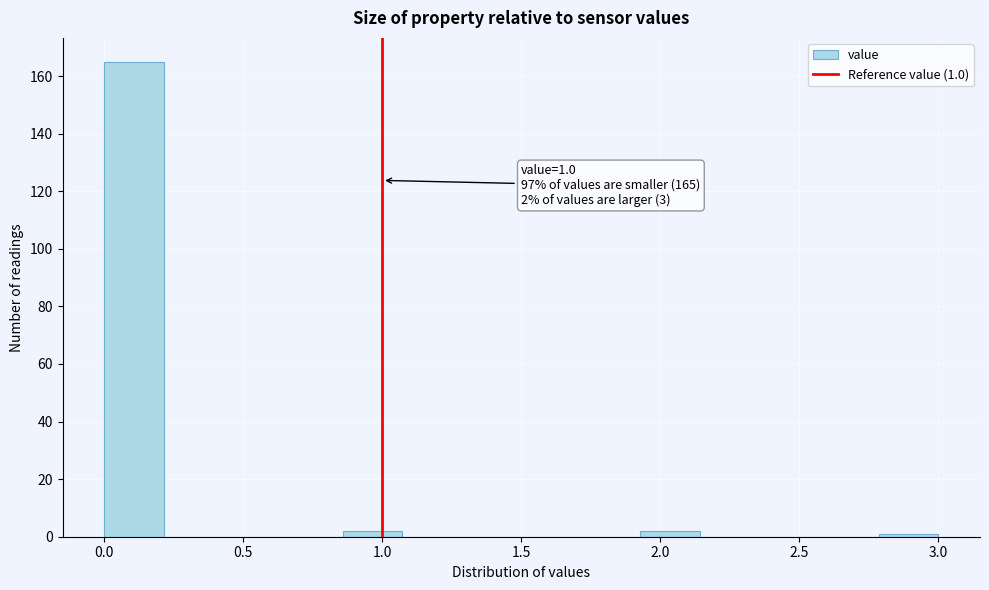

Which range on the x-axis has the tallest bar?

0.00 to 0.20